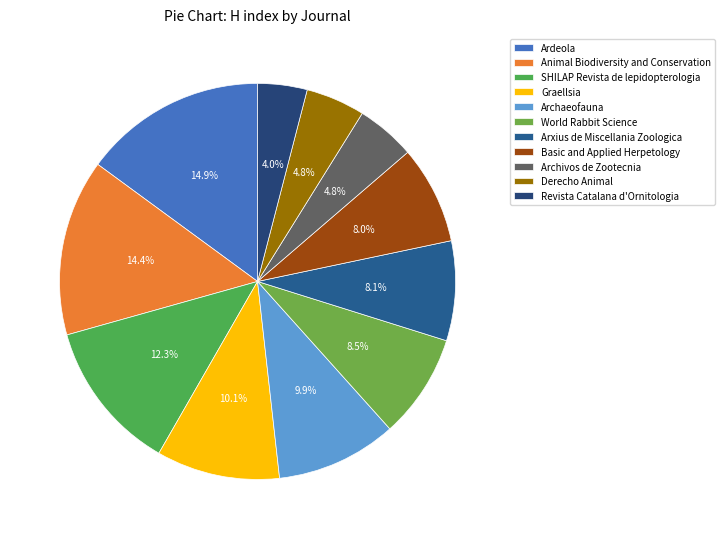

What is the largest slice in the pie chart?

Ardeola